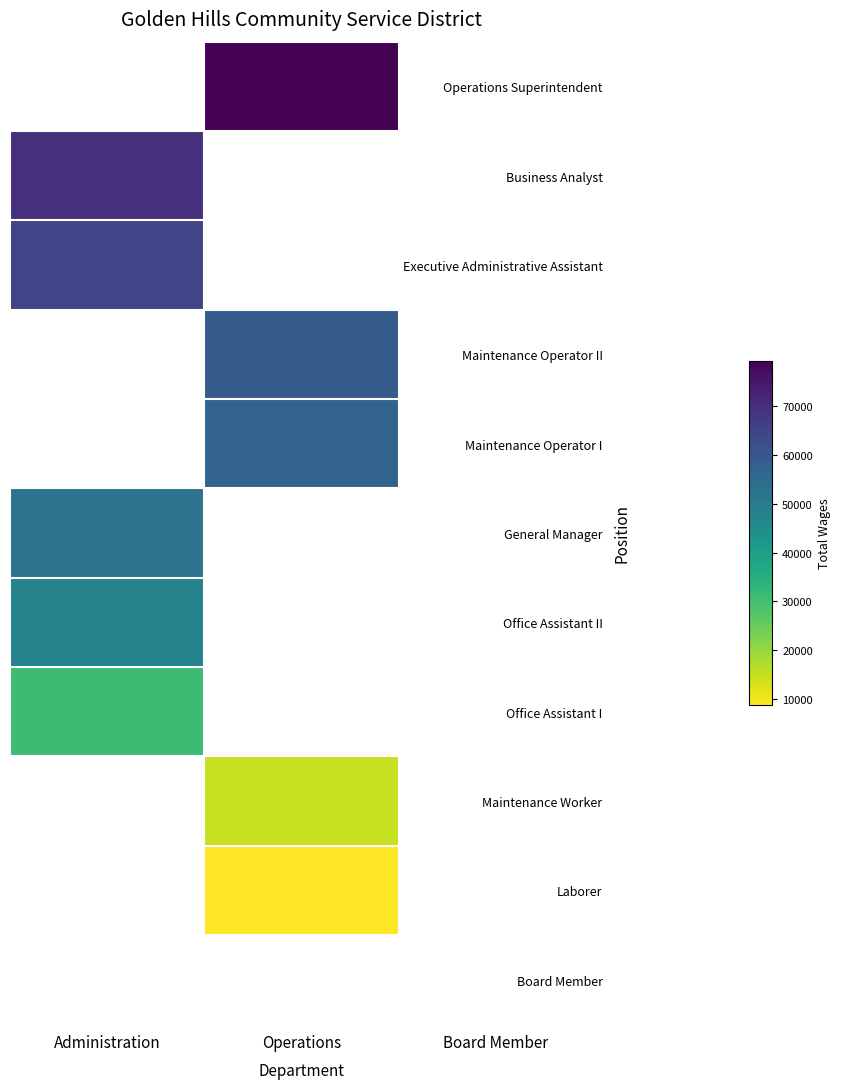

List the series in order of their peak value, lowest first.

Office Assistant I, Maintenance Worker, Laborer, Board Member, Office Assistant II, Executive Administrative Assistant, Maintenance Operator II, Maintenance Operator I, General Manager, Operations Superintendent, Business Analyst